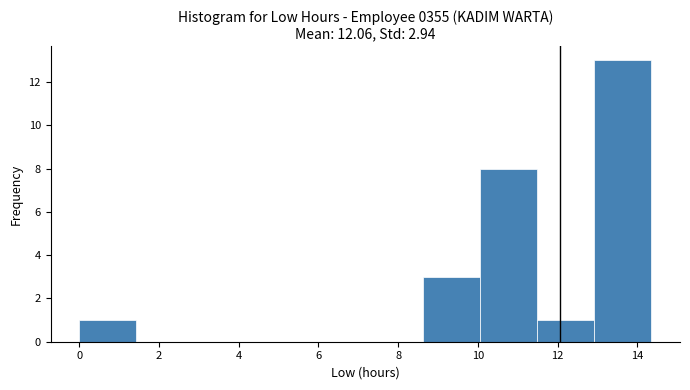

How tall is the bar that spans 11.4 to 13.0 on the x-axis? Neither the bar edges nor the heights are printed on the chart, so give them approximately, as read against the axes.

1